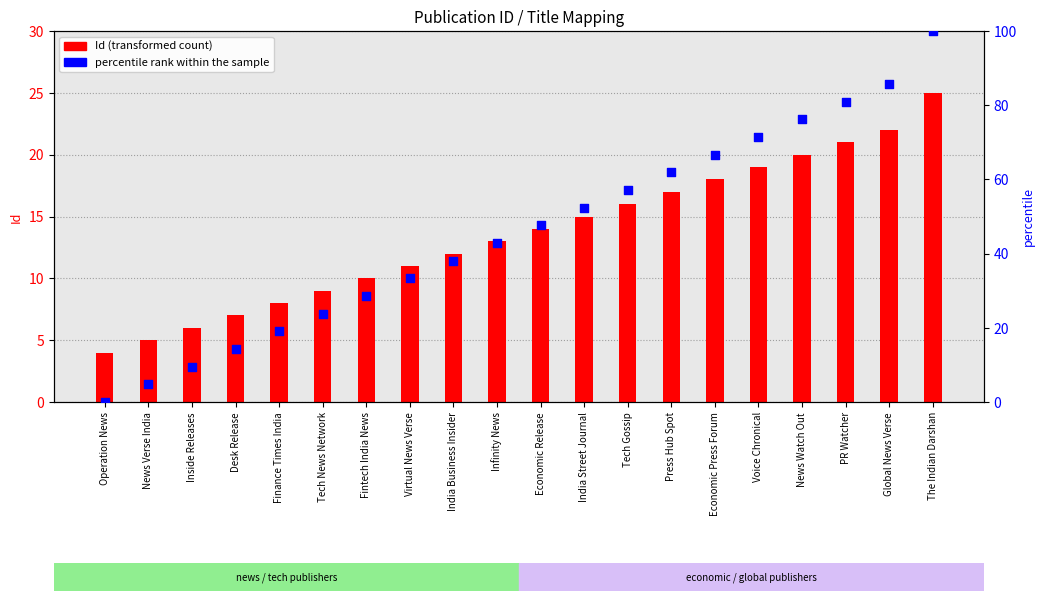

What is the total value across all series at Global News Verse?

107.7